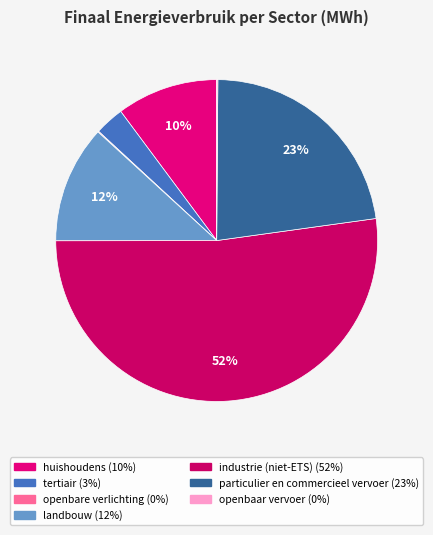

Which category has the biggest portion of the pie?

industrie (niet-ETS)